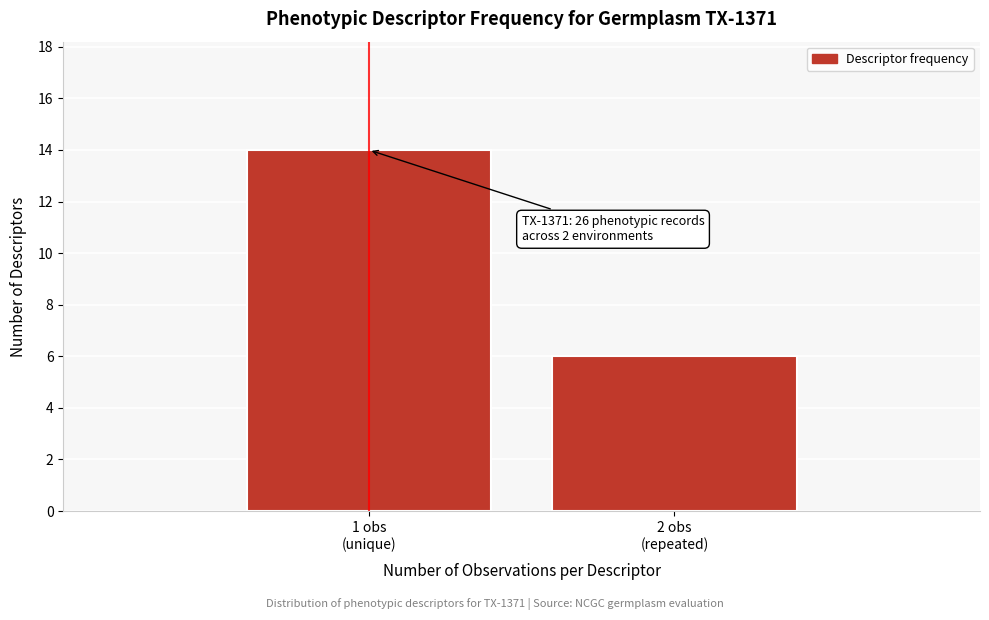

Reading left to right, what are all the values shown in this chart?

14	6